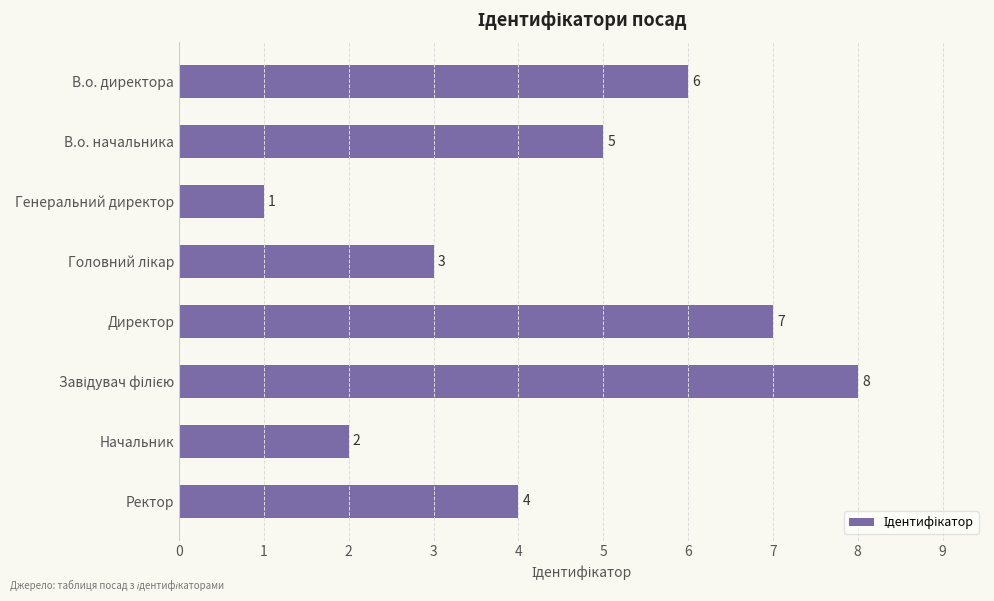

Reading top to bottom, transcribe all the data shown in this chart.

6	5	1	3	7	8	2	4